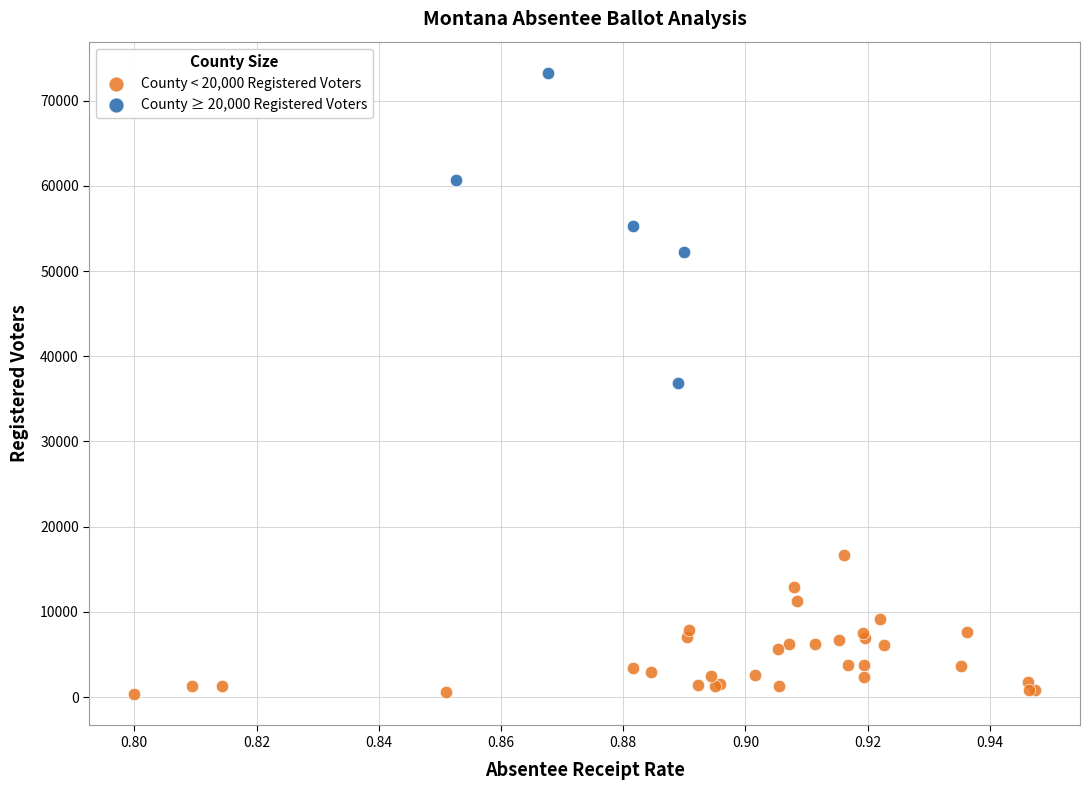

Which series has the widest spread of Y values?

County ≥ 20,000 Registered Voters